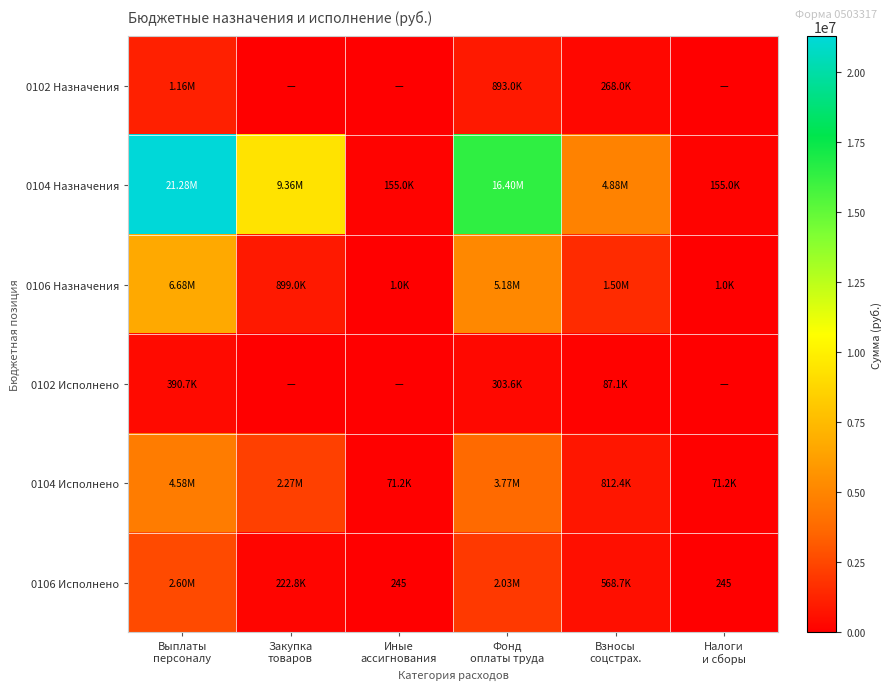

The value of 0104 Назначения at Налоги и сборы is 155000.0. True or false?

True